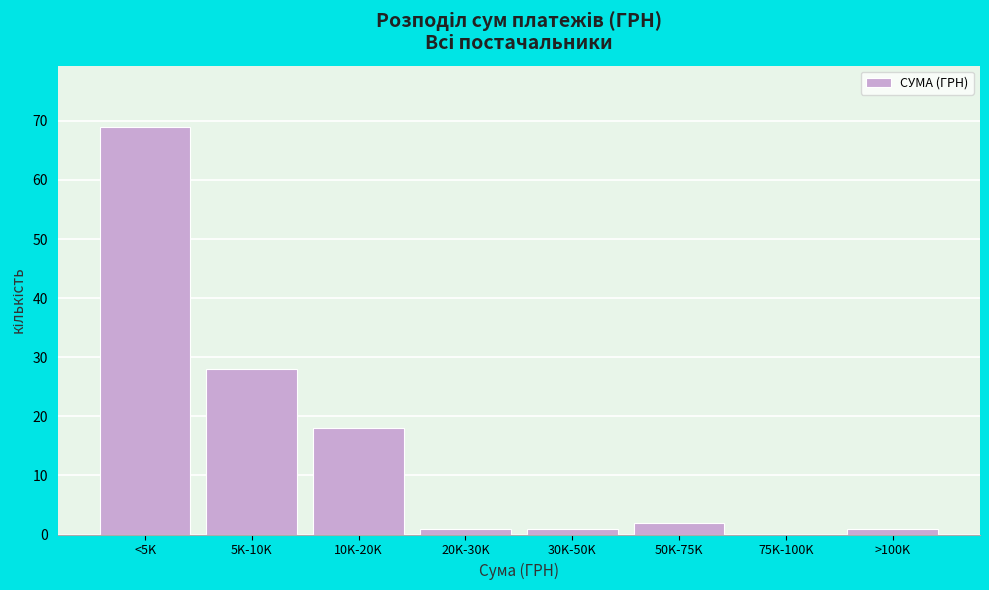

Reading left to right, what are all the values shown in this chart?

<5K=69	5K-10K=28	10K-20K=18	20K-30K=1	30K-50K=1	50K-75K=2	75K-100K=0	>100K=1